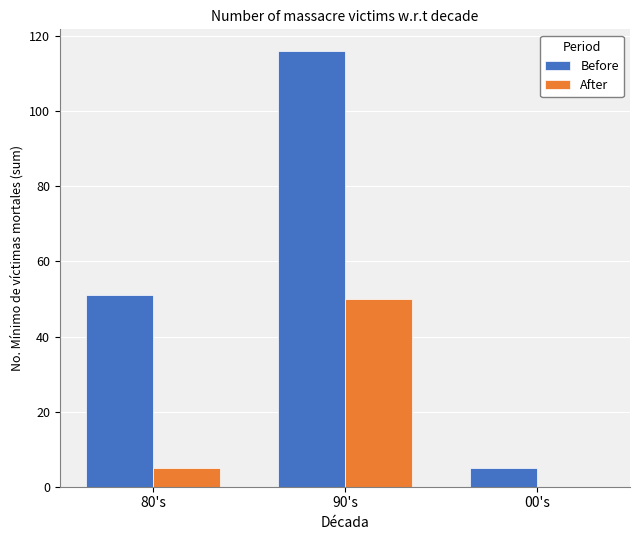

What is the approximate value of After at 90's?

50